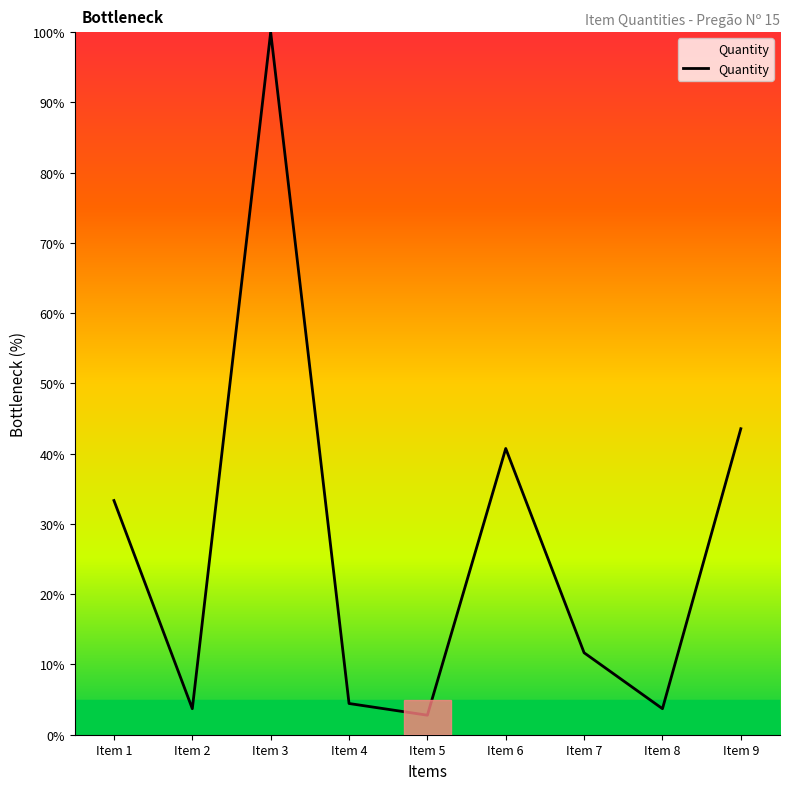

Which category has the highest value across all series?

Item 3